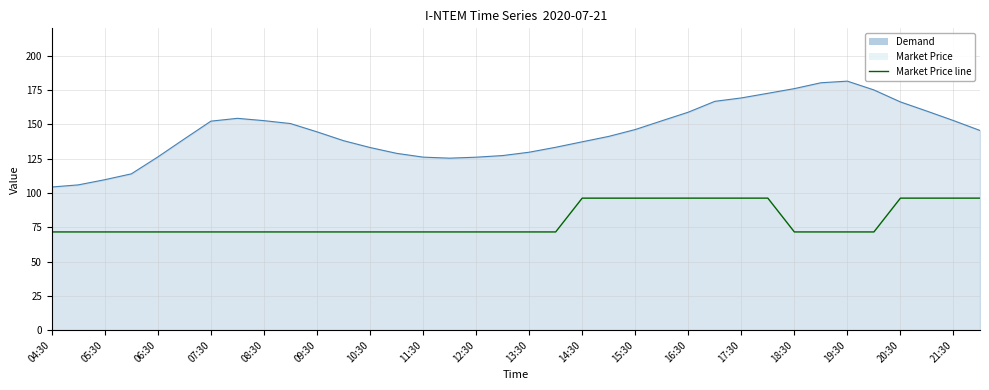

Rank the series by their average value, from highest to lowest.

Demand, Market Price